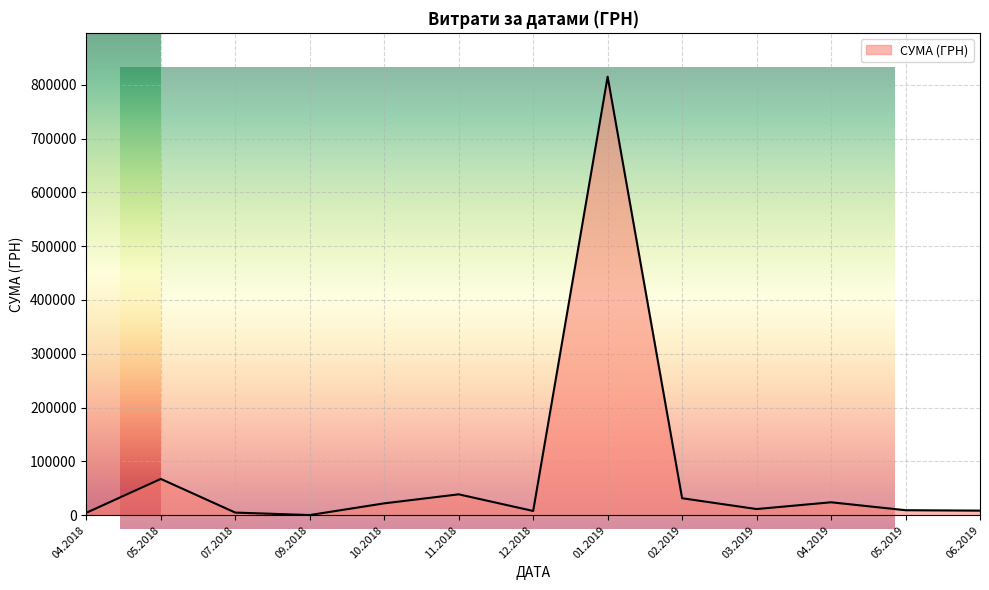

The value at 07.06.2019 is 9476.2. True or false?

False